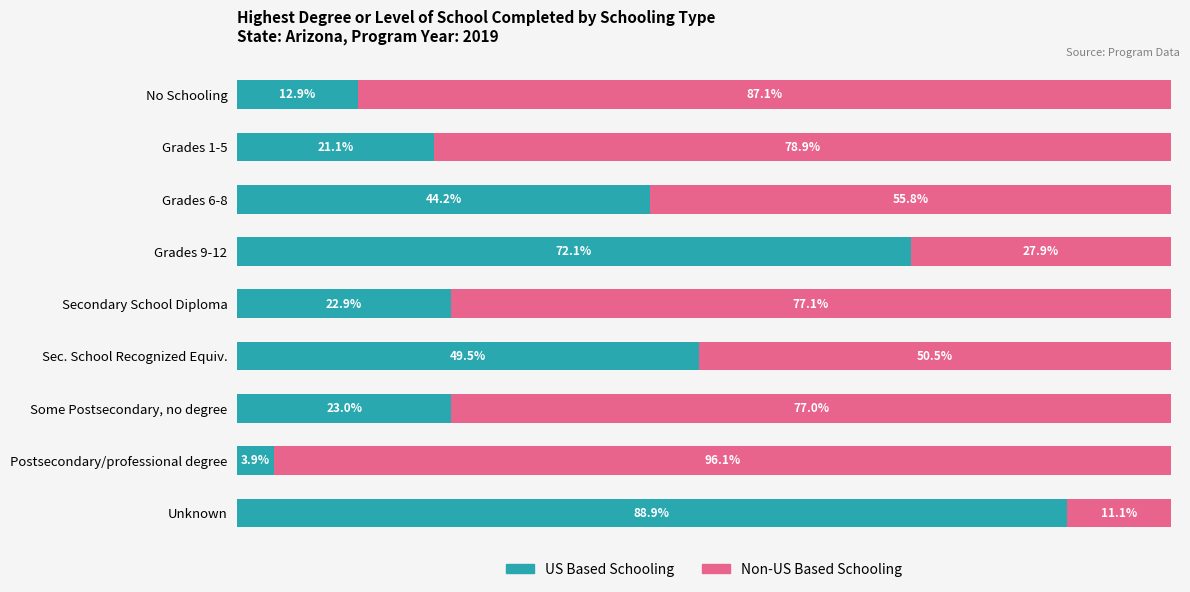

At which label is US Based Schooling closest to 46?

Grades 6-8